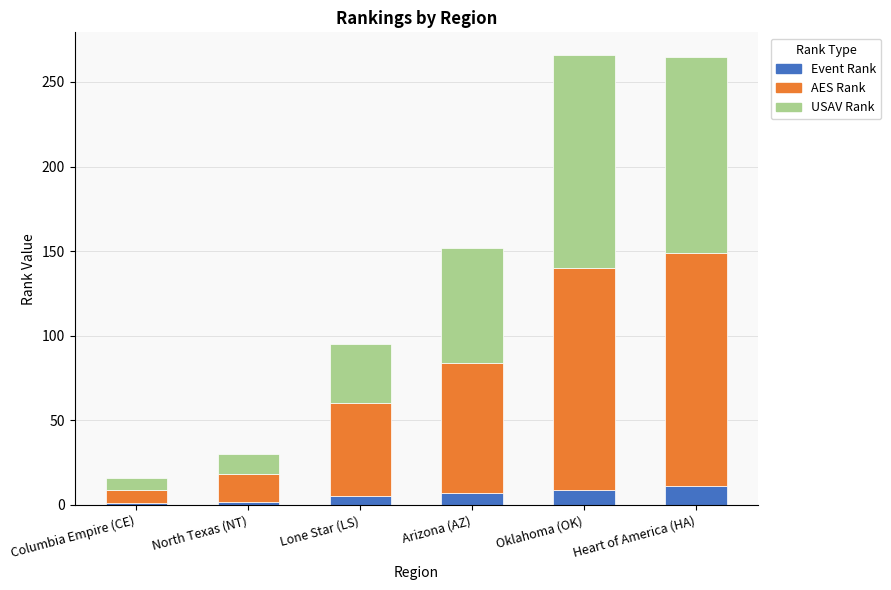

True or false: Event Rank has a value of 7 at Arizona (AZ).

True